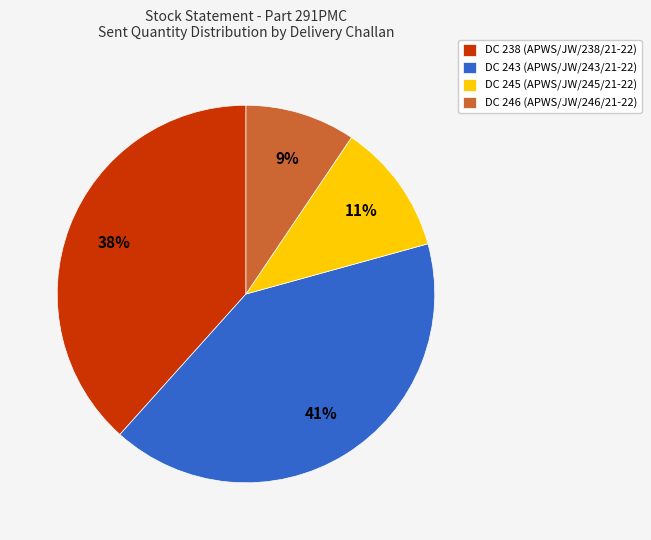

The DC 243 (APWS/JW/243/21-22) slice represents 48% of the pie. True or false?

False